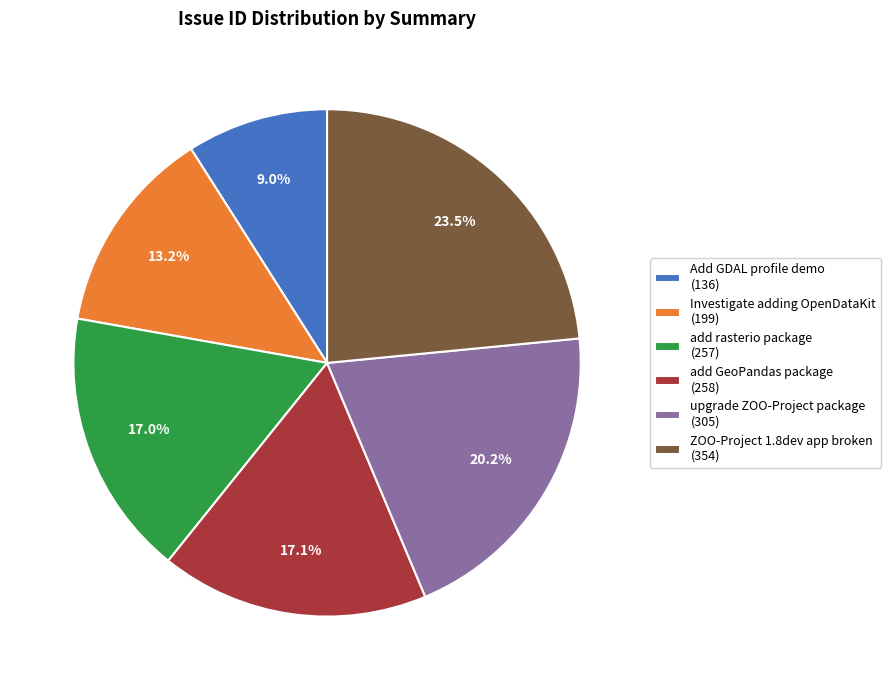

What is the ratio of the value at upgrade ZOO-Project package to the value at Add GDAL profile demo?

2.2